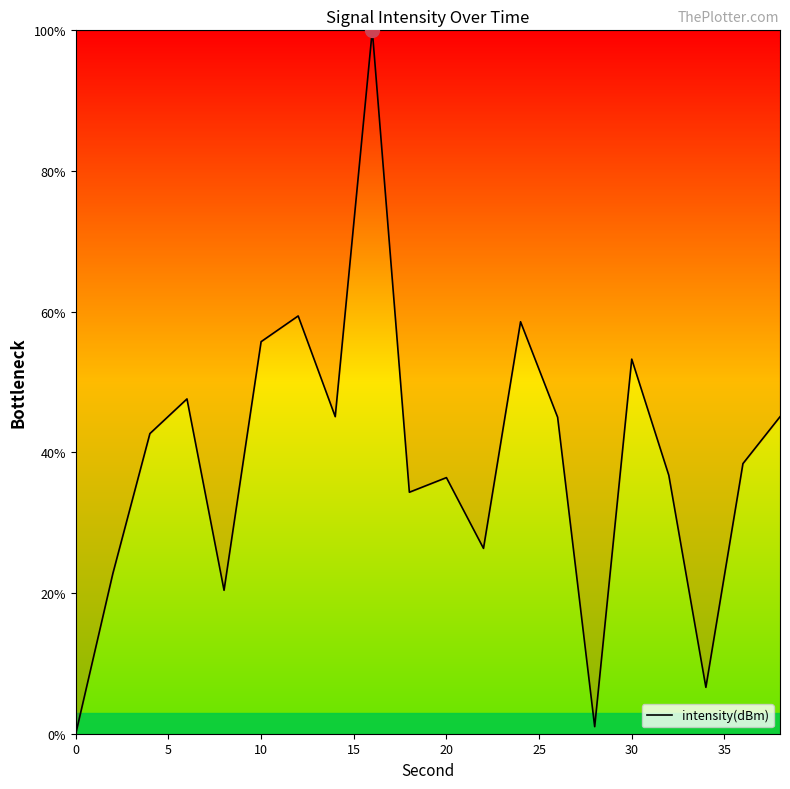

What is the greatest value displayed?

100.0